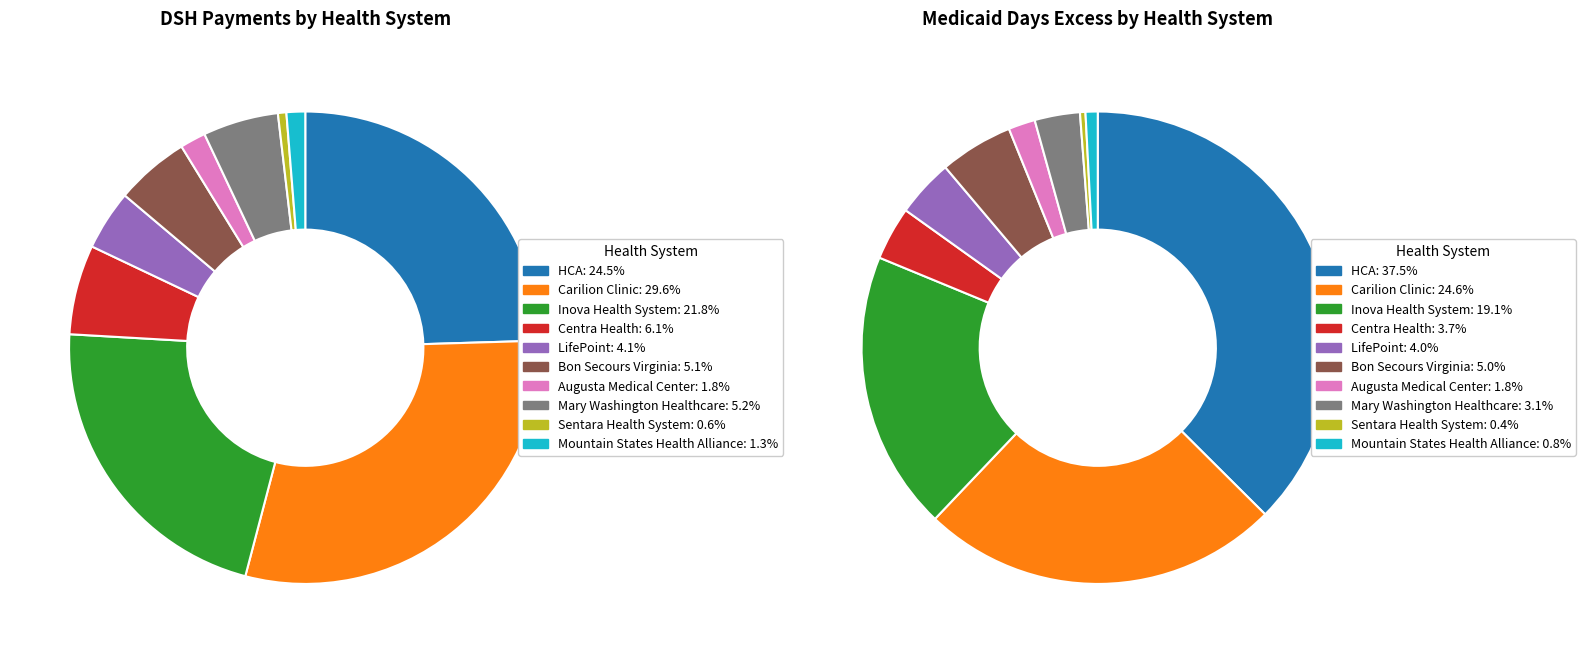

Is 15 the majority of the pie?

No